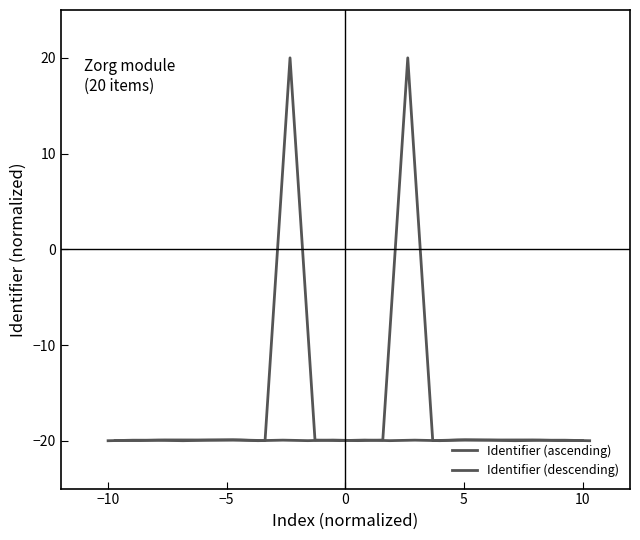

What is the value of the Identifier (descending) point at the 10th from the left?

-20.0